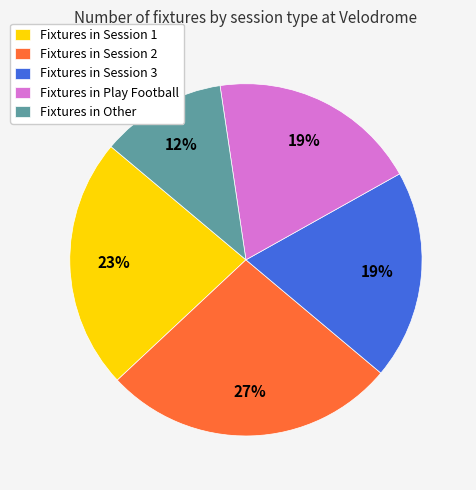

Do Fixtures in Session 2 and Fixtures in Session 3 together represent more than half of the pie?

No